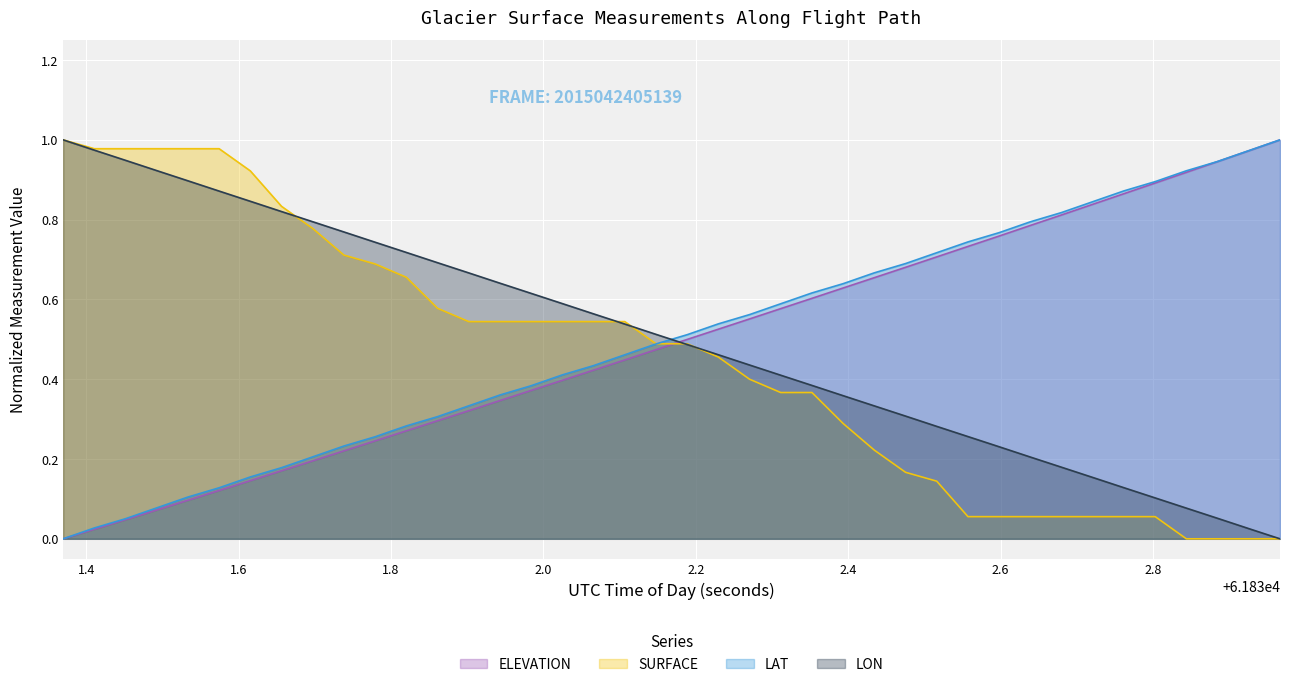

True or false: LAT has a value of 0.1 at 2.6.

False